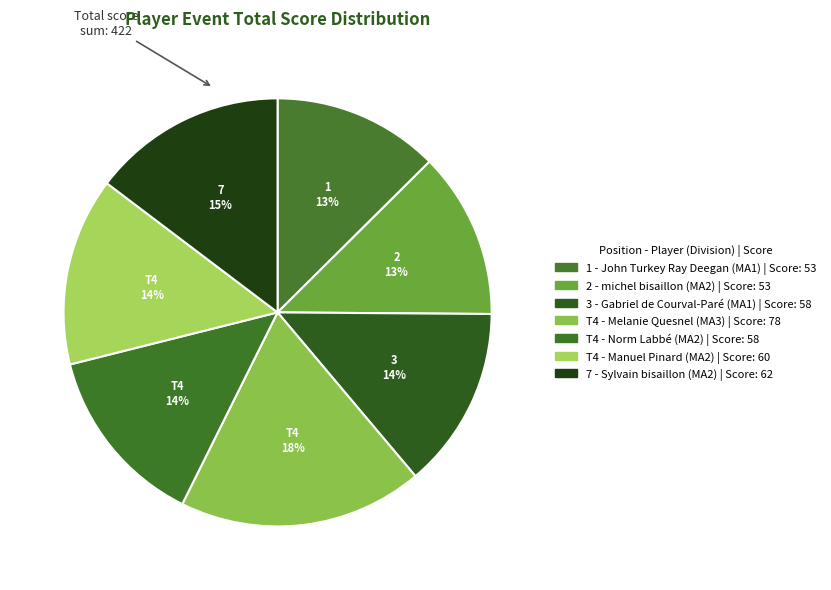

How many slices are in this pie chart?

7